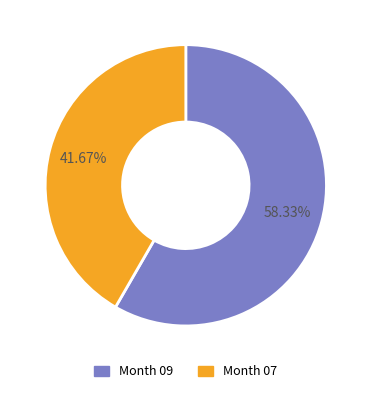

What is the smallest slice in the pie chart?

Month 07